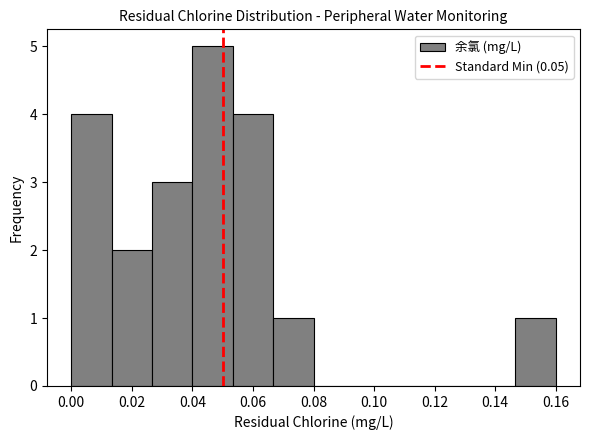

How tall is the bar that spans 0.000 to 0.014 on the x-axis? Neither the bar edges nor the heights are printed on the chart, so give them approximately, as read against the axes.

4